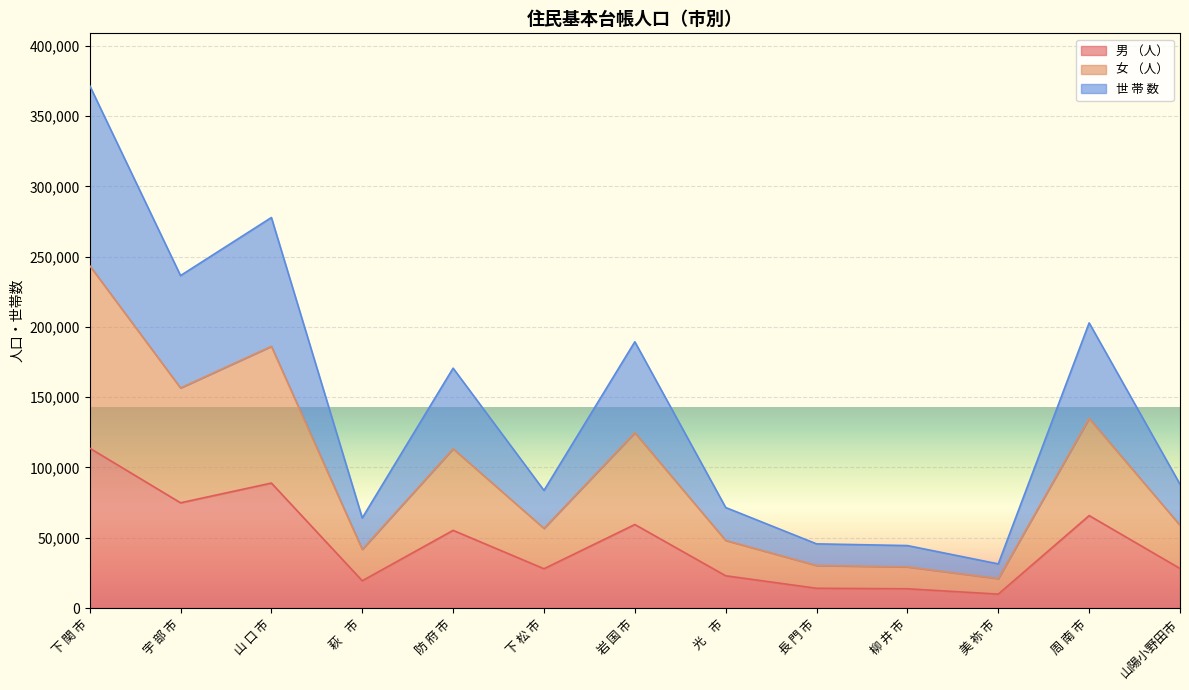

True or false: 女 （人） and 男 （人） intersect in this chart.

False